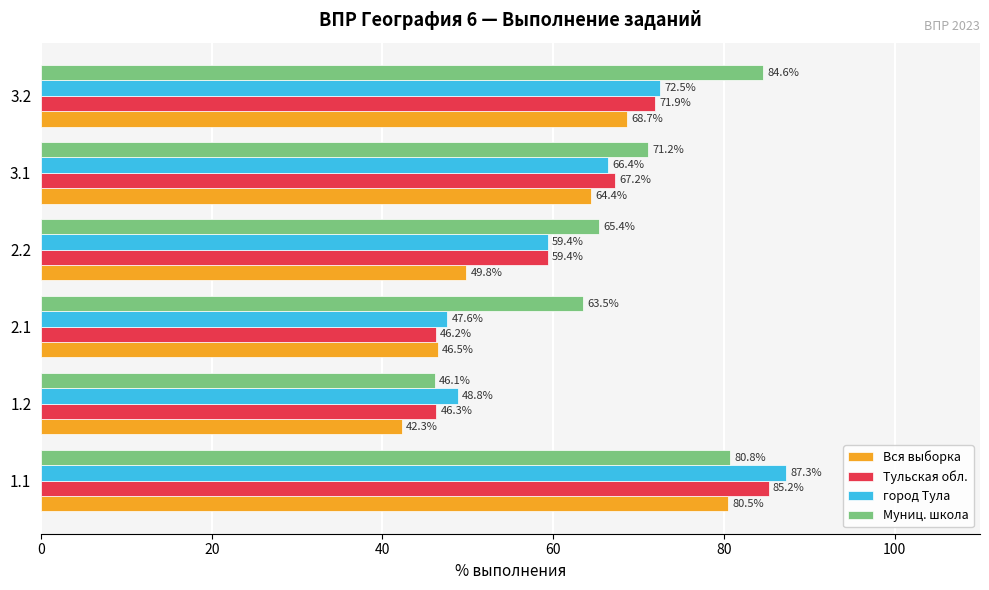

What is the sum of the Муниц. школа values at 2.2 and 1.2?

111.5